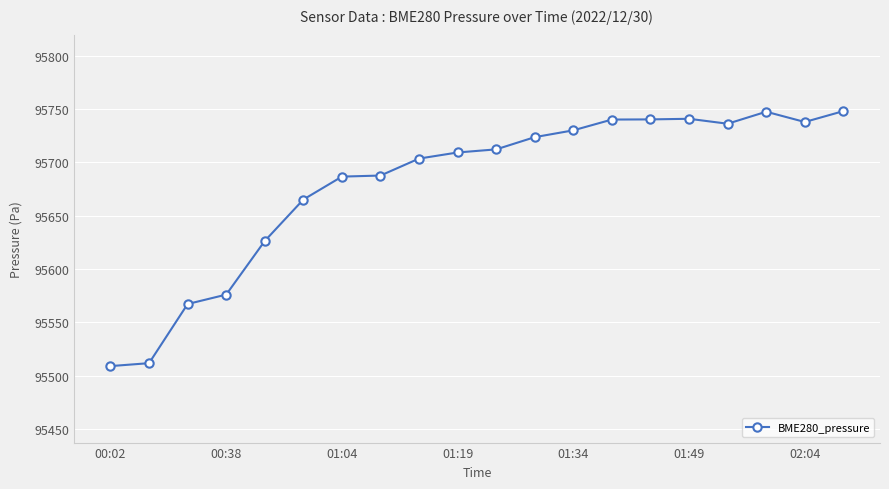

What is the smallest value displayed?

95509.1